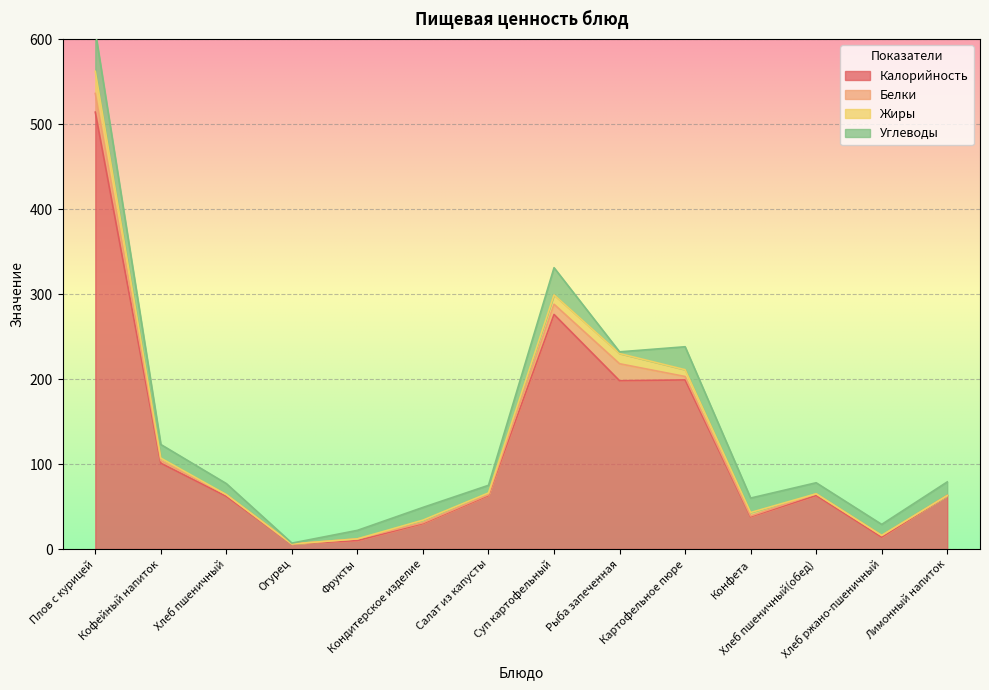

What is the total value across all series at Огурец?

7